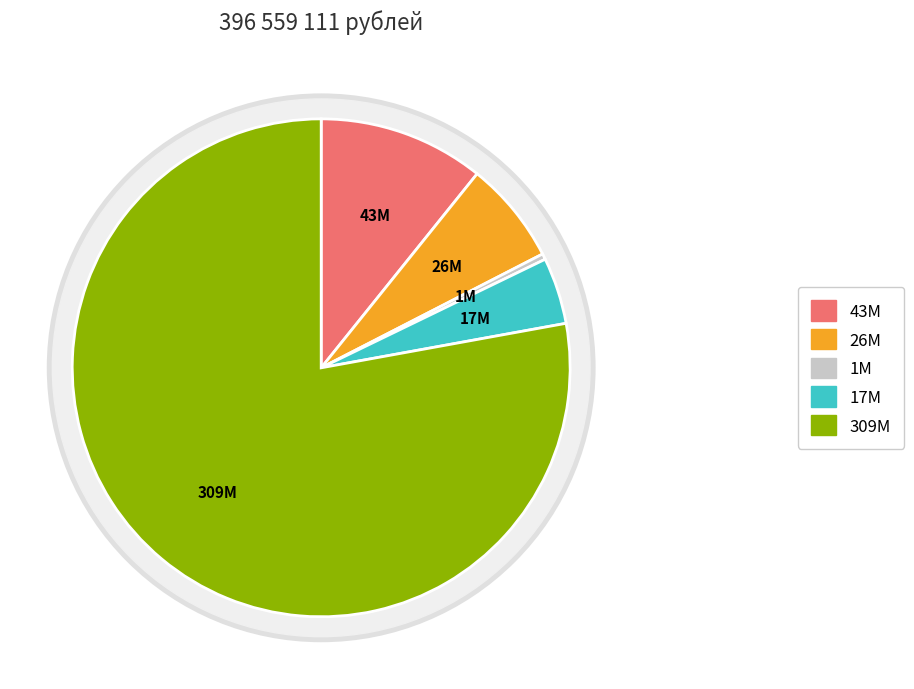

How many segments does this pie chart have?

5